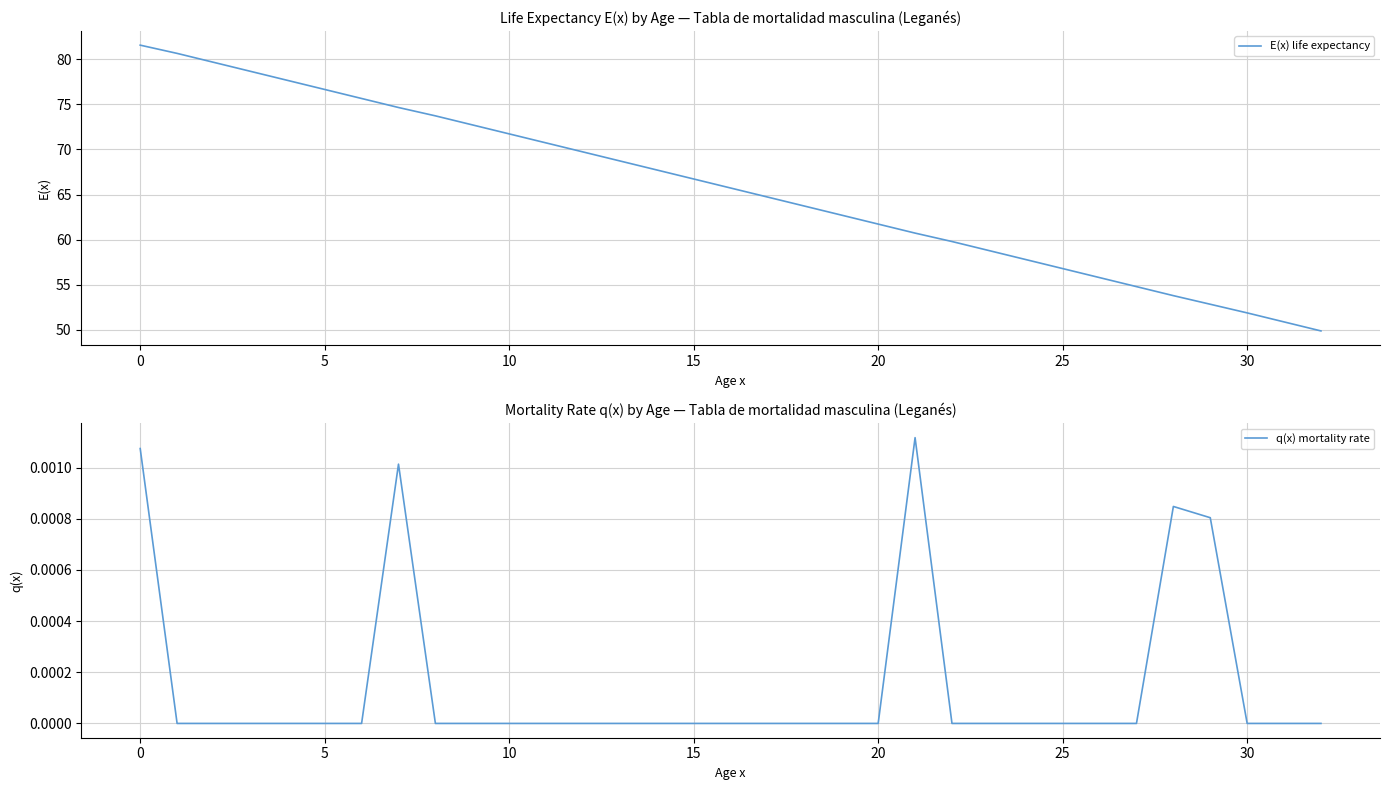

Between 21 and 17, which is larger?

17